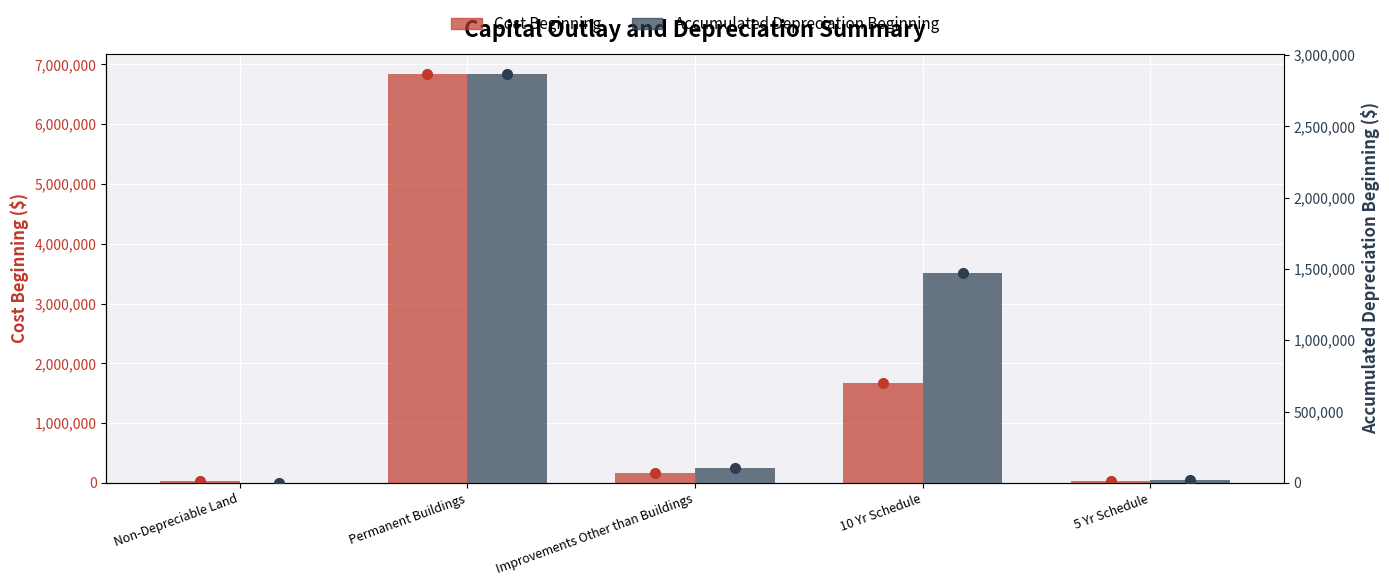

Between Improvements Other than Buildings and 10 Yr Schedule, which series saw the biggest shift?

Cost Beginning